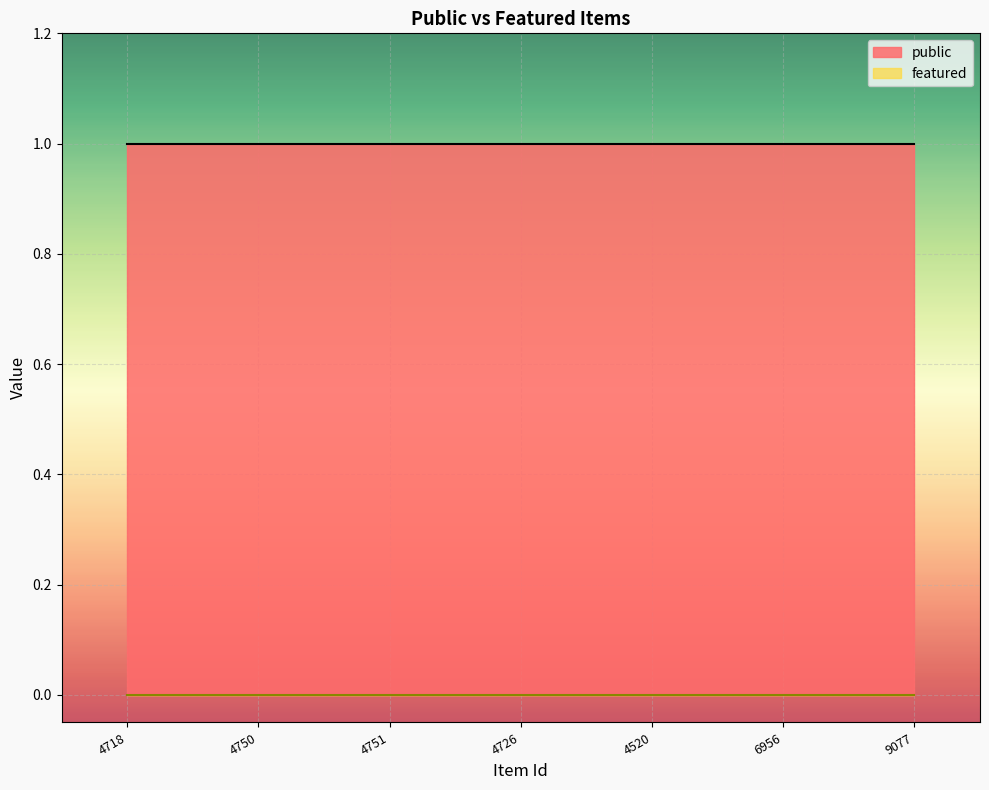

At which category is the sum across all series the highest?

4718